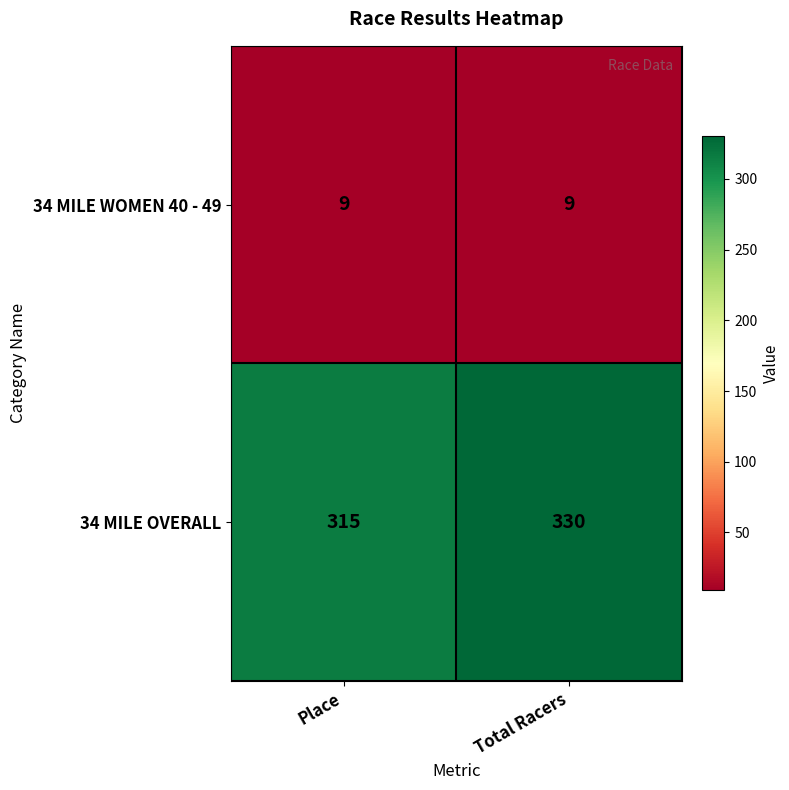

The value of 34 MILE OVERALL at Total Racers is 330. True or false?

True